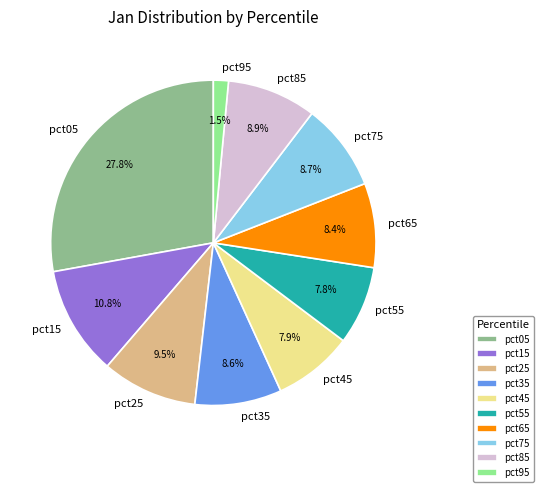

Is there any slice that represents more than half of the pie?

No